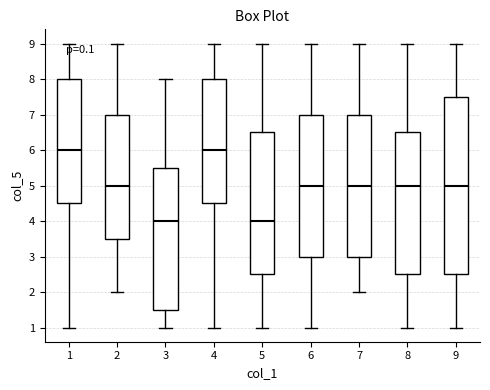

Reading left to right, transcribe this box plot: for each box, give where its median line is, the range the box spans, and where its two whiskers end, as read against the y-axis. The values are not printed on the chart, so give them approximately, as read against the axis.

1: median 6.0, box 4.5 to 8.0, whiskers 1.0 to 9.0
2: median 5.0, box 3.5 to 7.0, whiskers 2.0 to 9.0
3: median 4.0, box 1.5 to 5.5, whiskers 1.0 to 8.0
4: median 6.0, box 4.5 to 8.0, whiskers 1.0 to 9.0
5: median 4.0, box 2.5 to 6.5, whiskers 1.0 to 9.0
6: median 5.0, box 3.0 to 7.0, whiskers 1.0 to 9.0
7: median 5.0, box 3.0 to 7.0, whiskers 2.0 to 9.0
8: median 5.0, box 2.5 to 6.5, whiskers 1.0 to 9.0
9: median 5.0, box 2.5 to 7.5, whiskers 1.0 to 9.0